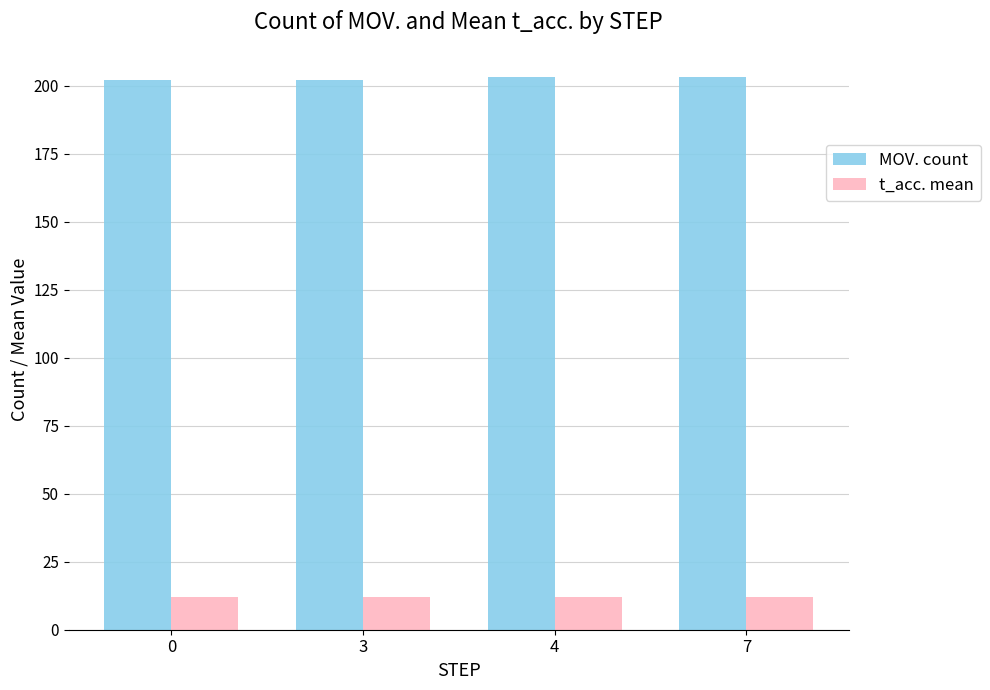

What is the approximate value of t_acc. mean at 3?

12